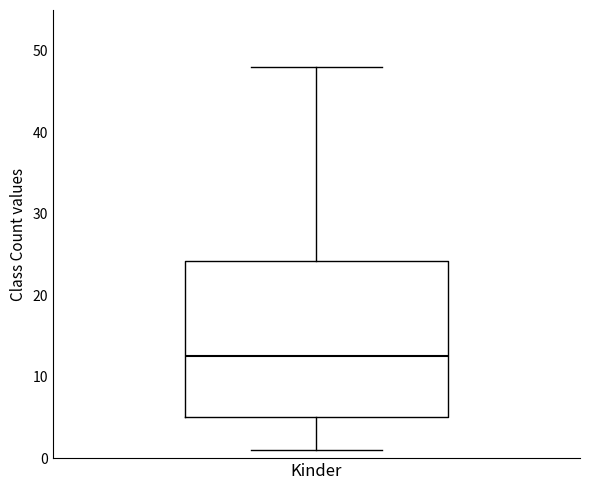

Read this box plot against the y-axis: the position of the median line, the range covered by the box, and the ends of both whiskers. The values are not printed on the chart, so give them approximately, as read against the axis.

median 13, box 5 to 24, whiskers 1 to 48